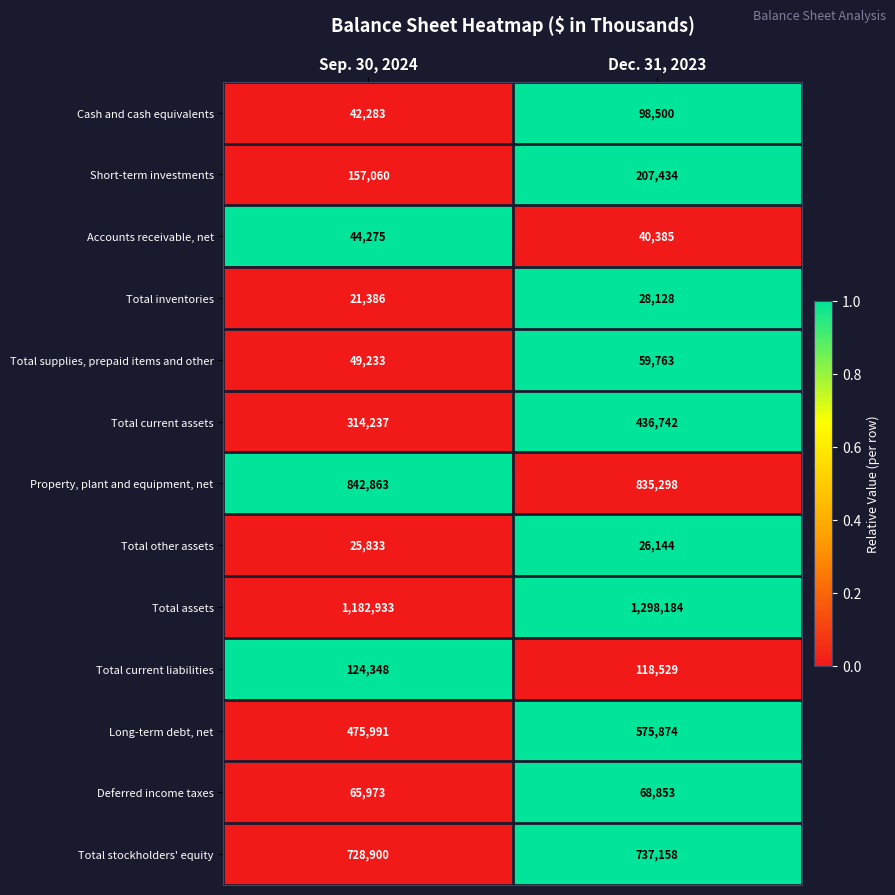

Which series has the largest total across all categories?

Total assets